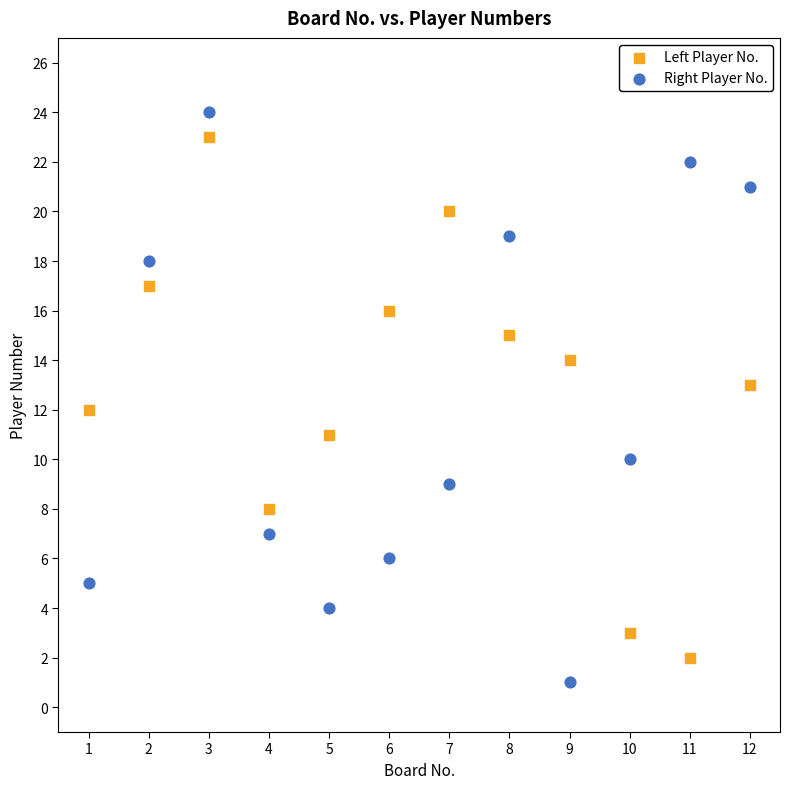

What is the X range (max minus min) for the scatter plot?

11